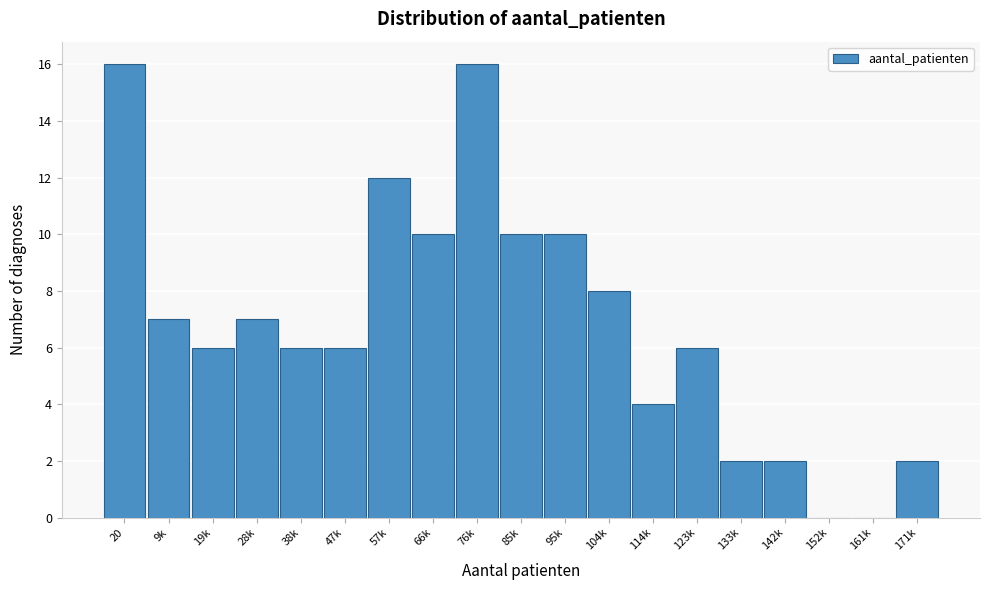

Reading right to left, list all the values displayed in this chart.

171k=2	161k=0	152k=0	142k=2	133k=2	123k=6	114k=4	104k=8	95k=10	85k=10	76k=16	66k=10	57k=12	47k=6	38k=6	28k=7	19k=6	9k=7	20=16